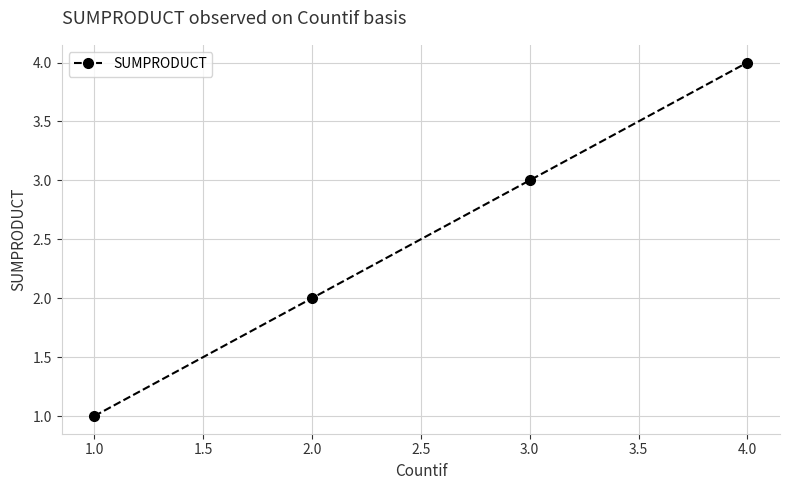

What is the sum of all values?

10